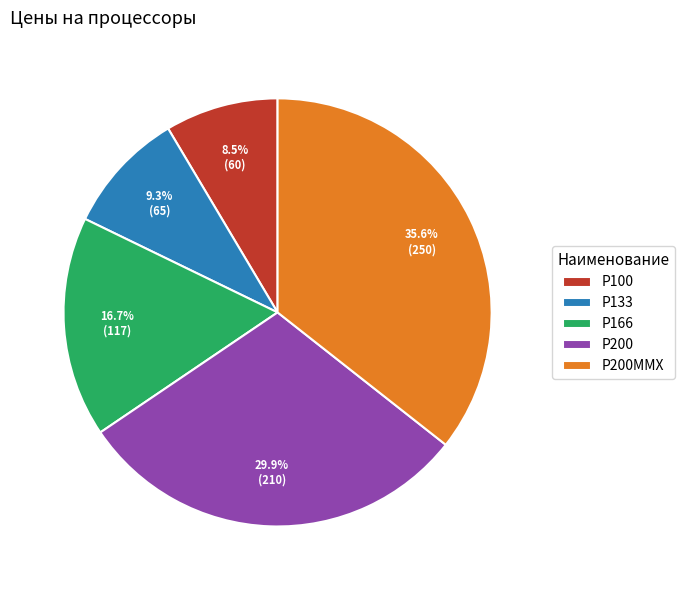

Between Р200 and Р200ММХ, which is larger?

Р200ММХ